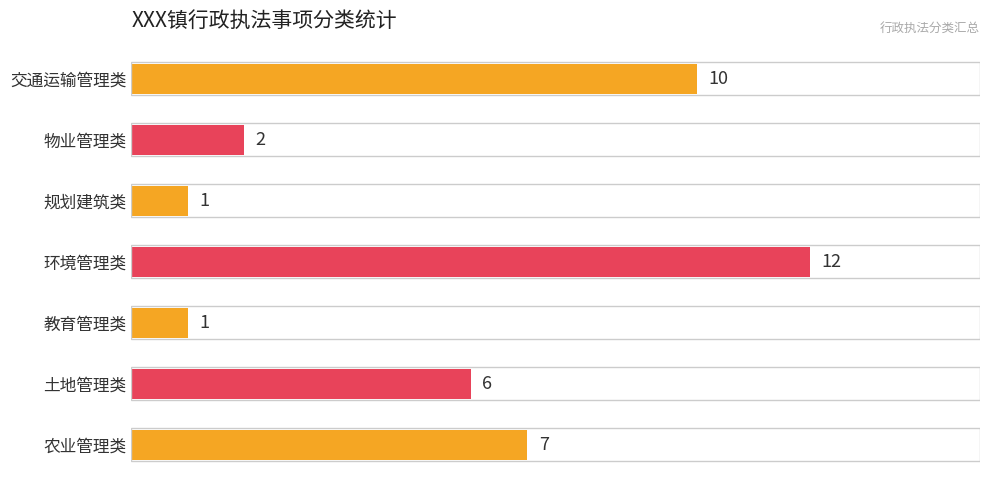

What is the difference between the second highest and second lowest values?

9